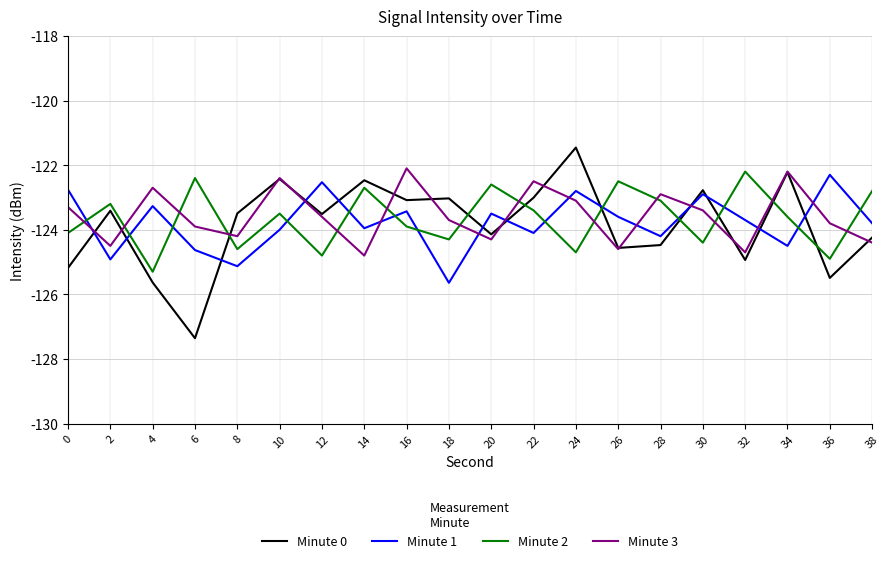

In Minute 1, how many points are higher than both neighbors (excluding endpoints)?

7